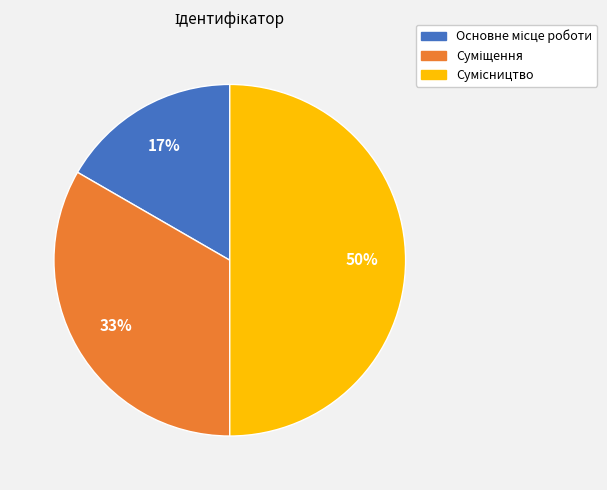

Count the number of slices in the pie.

3